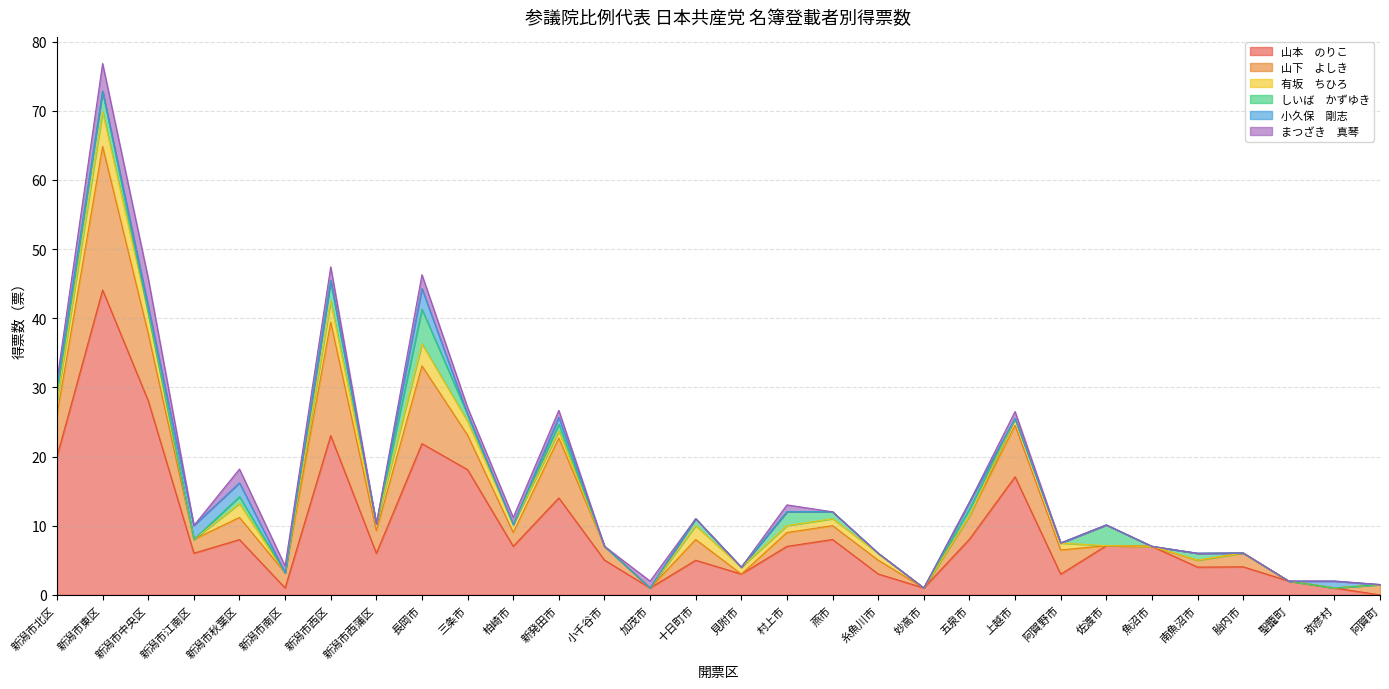

Which series changed the most between 新発田市 and 糸魚川市?

山本　のりこ